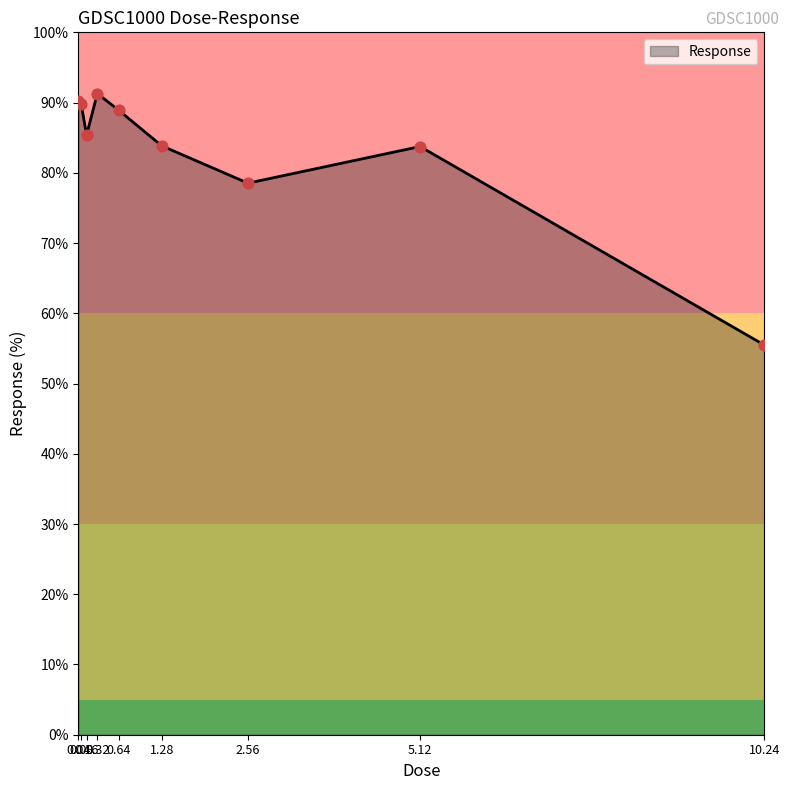

What is the ratio of the value at 1.28 to the value at 0.04?

0.9